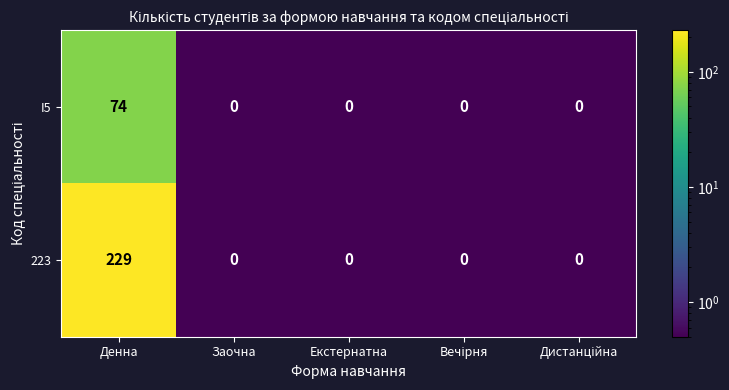

Which series has the largest total across all categories?

223